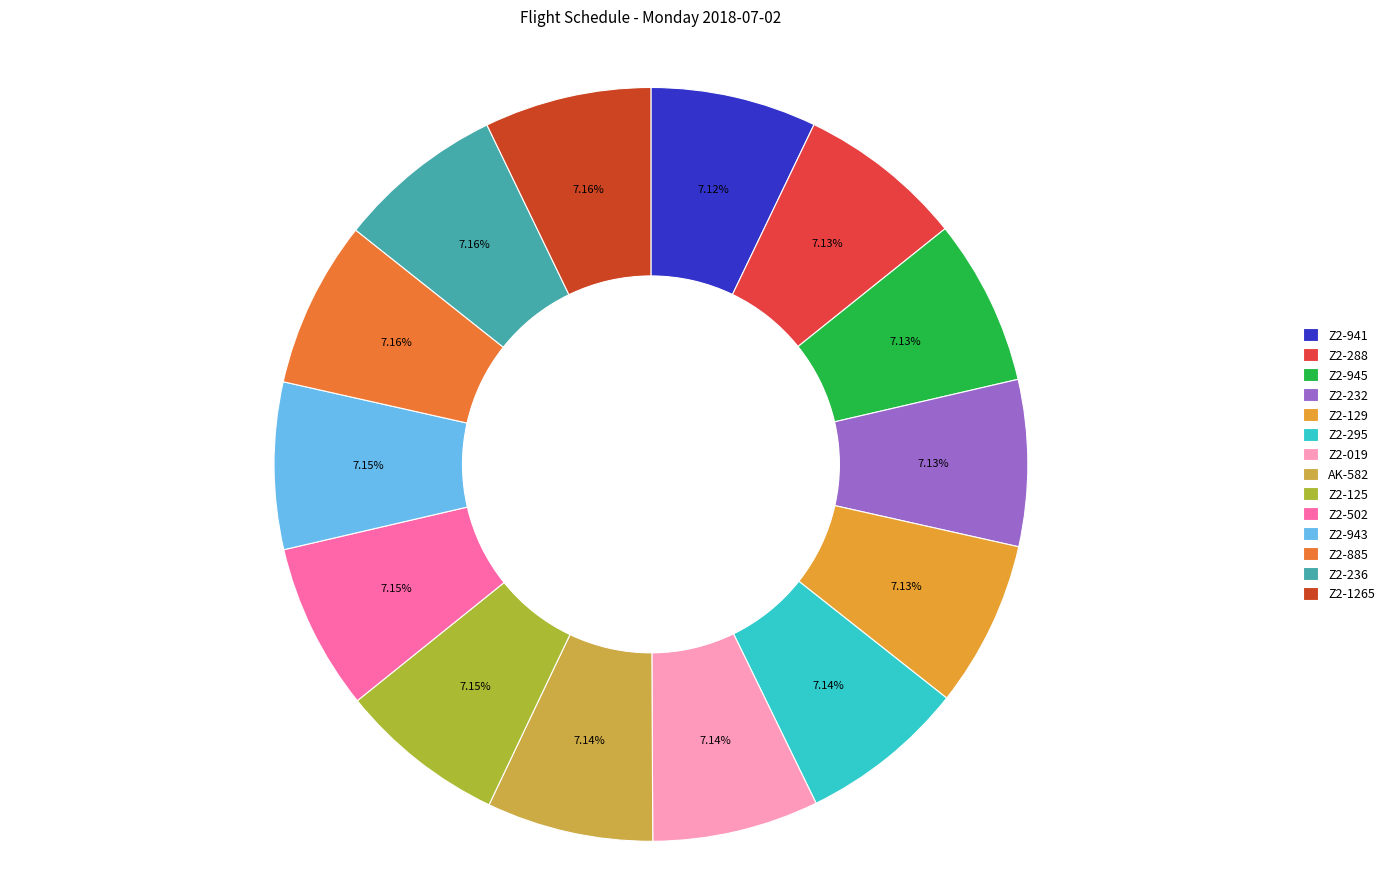

True or false: Z2-232 accounts for 16% of the total.

False